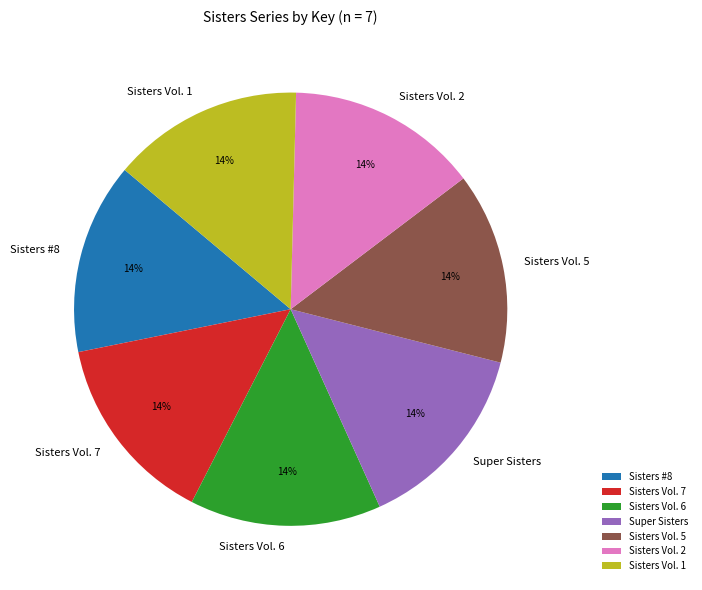

To the nearest percent, what percentage of the pie is Sisters #8?

14%